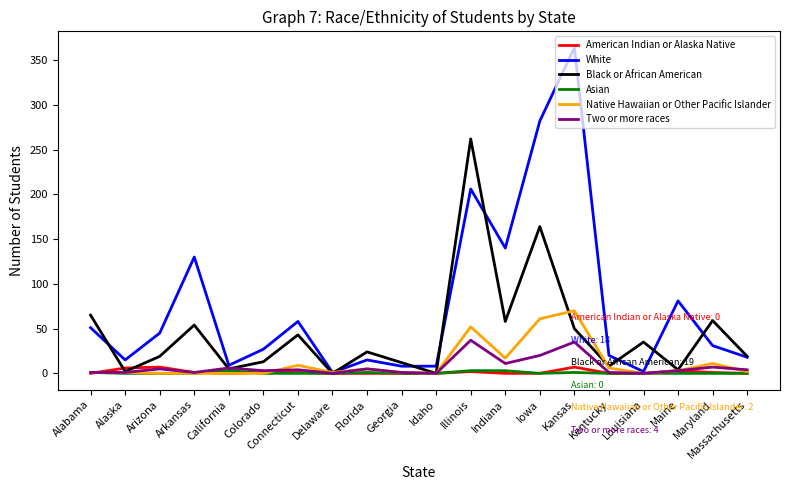

Is it true that Native Hawaiian or Other Pacific Islander equals 26 at Idaho?

False